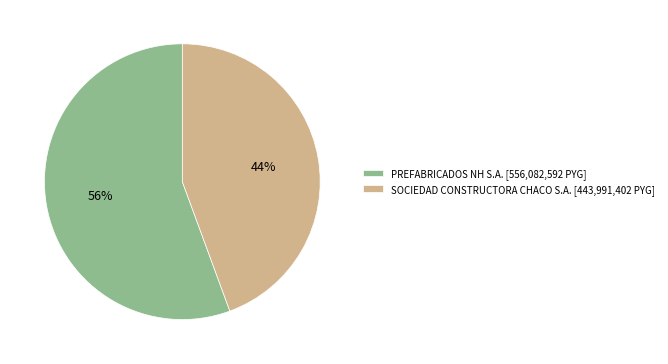

Do PREFABRICADOS NH S.A. and SOCIEDAD CONSTRUCTORA CHACO S.A. together represent more than half of the pie?

Yes